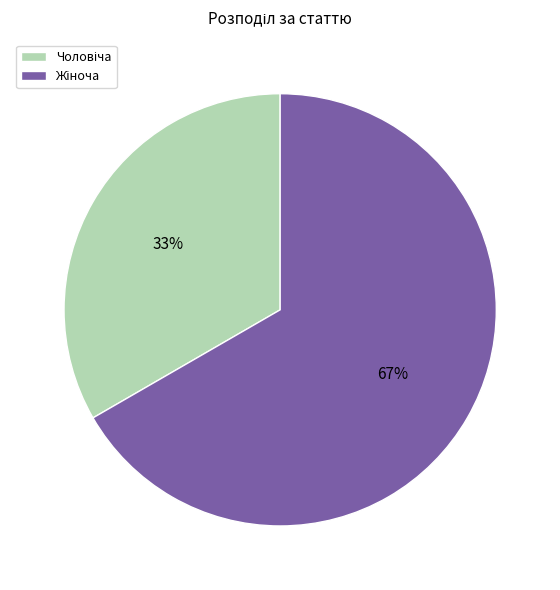

To the nearest percent, what is the average slice percentage?

50%